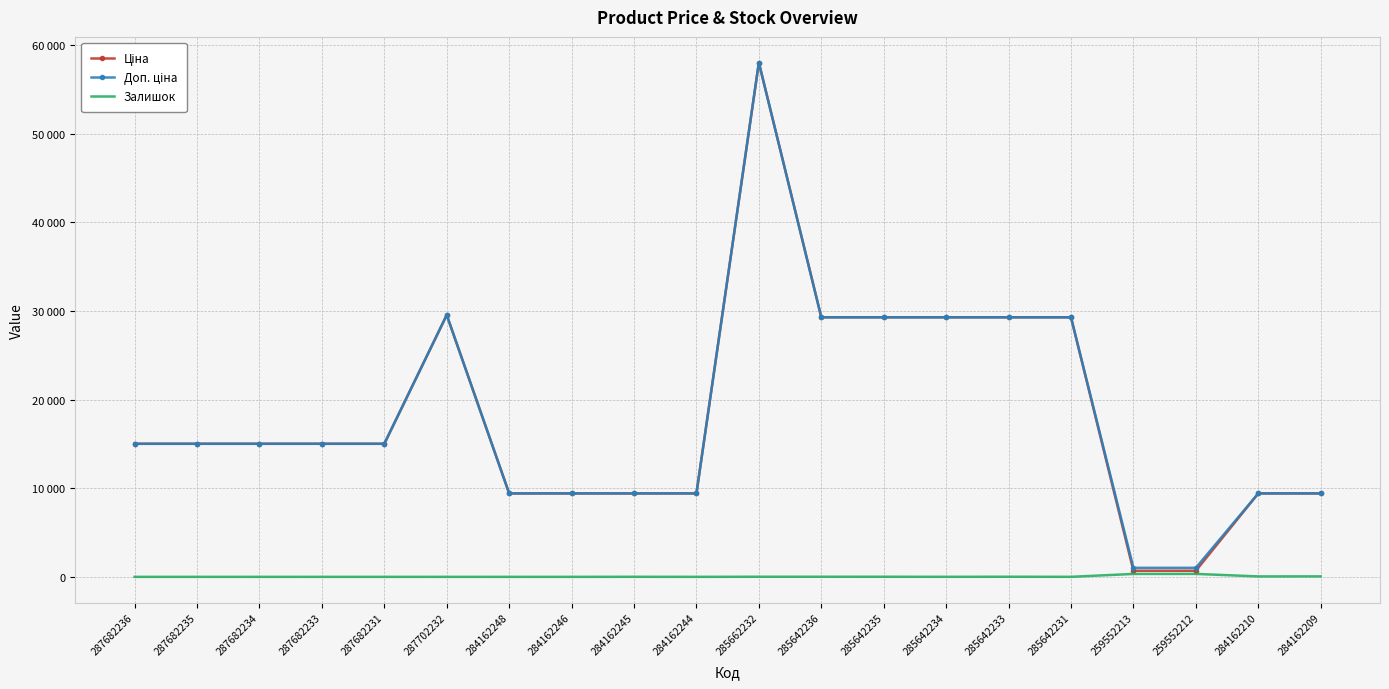

Reading left to right, list all the values displayed in this chart.

Ціна: 15019.2	15019.2	15019.2	15019.2	15019.2	29548.9	9416.9	9416.9	9416.9	9416.9	58037.0	29294.9	29294.9	29294.9	29294.9	29294.9	689.1	689.1	9416.9	9416.9
Доп. ціна: 15019.2	15019.2	15019.2	15019.2	15019.2	29548.9	9416.9	9416.9	9416.9	9416.9	58037.0	29294.9	29294.9	29294.9	29294.9	29294.9	1017.8	1017.8	9416.9	9416.9
Залишок: 0.0	0.0	0.0	0.0	0.0	0.0	0.0	0.0	7.0	1.0	12.0	11.0	11.0	5.0	13.0	4.0	330.0	333.0	48.0	54.0